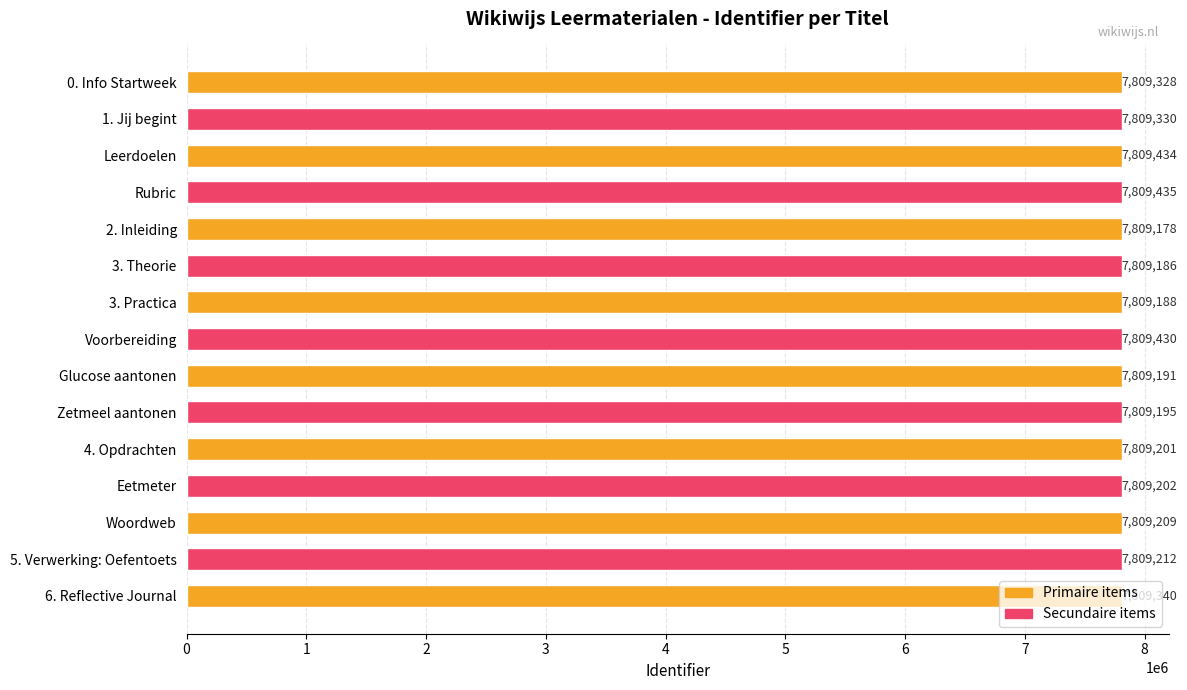

Count the number of categories in the chart.

15